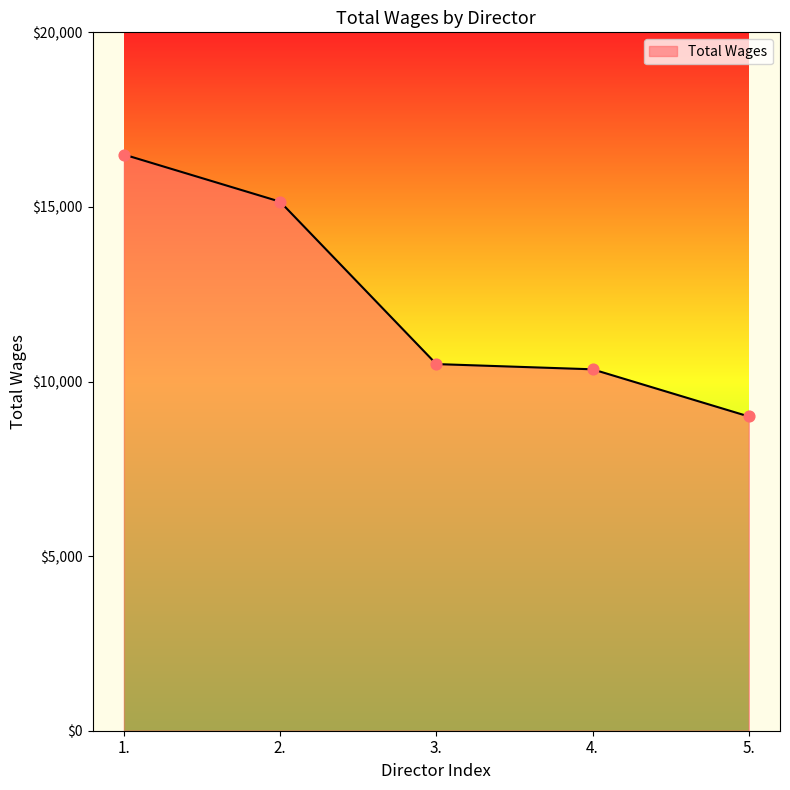

What is the change in value from 1. to 5.?

-7500